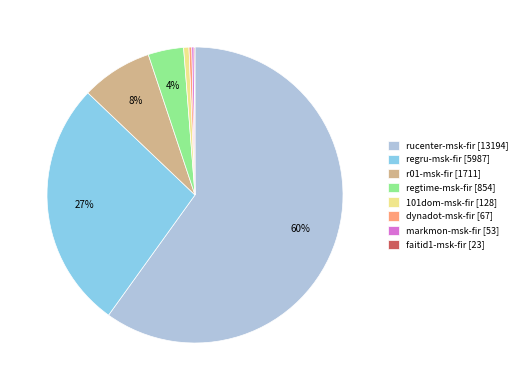

Does any single category account for the majority?

Yes